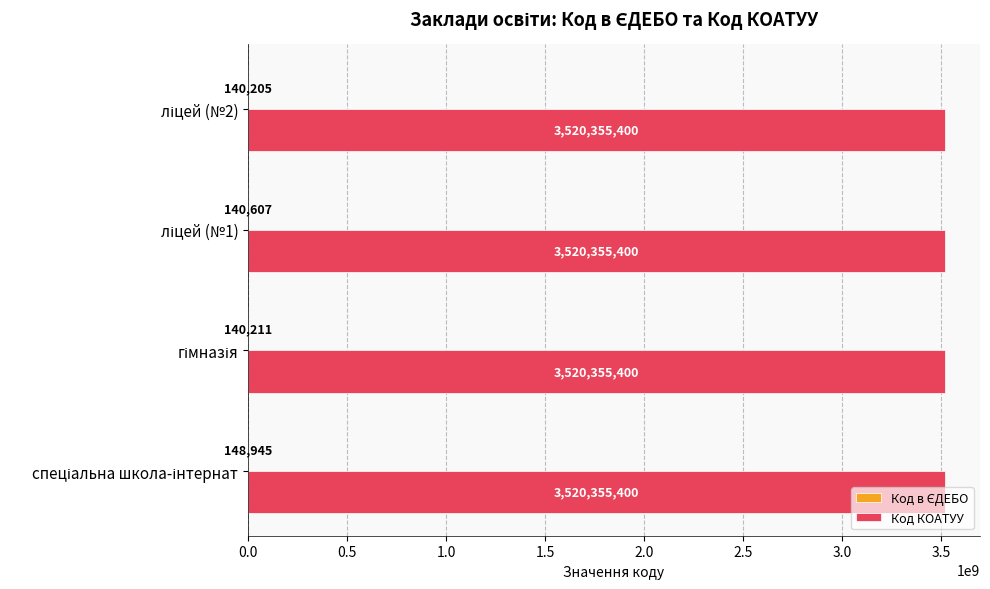

What is the maximum value for Код КОАТУУ?

3520355400